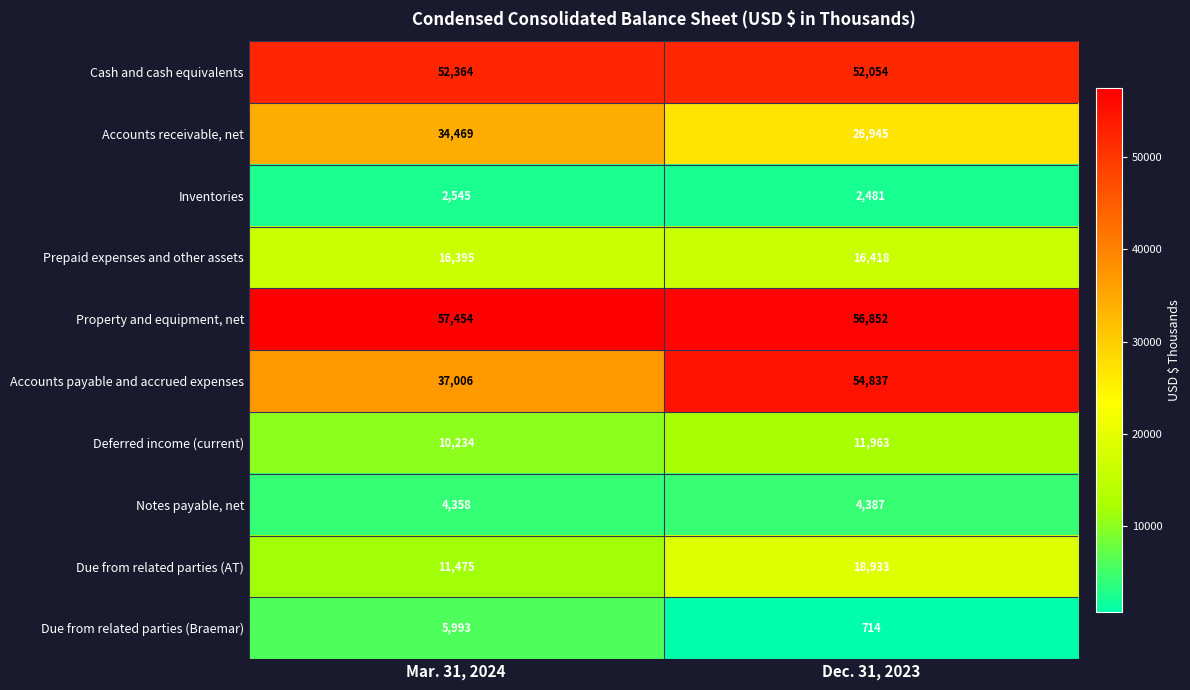

What is the difference between the maximum and minimum values in the Accounts payable and accrued expenses series?

17831